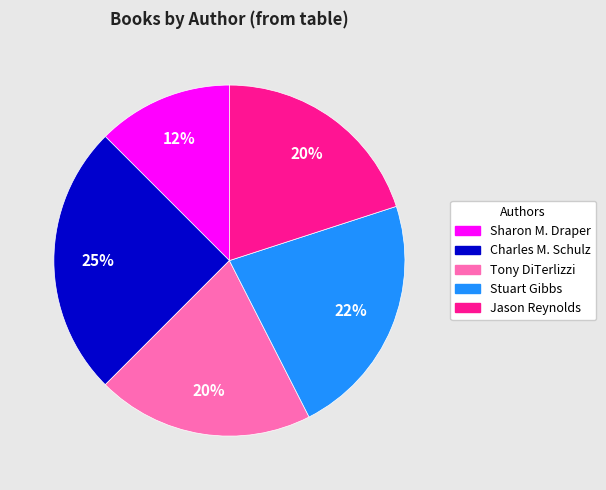

How many slices are in this pie chart?

5